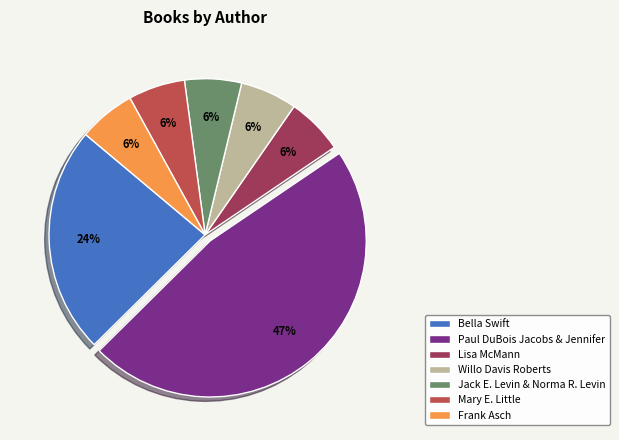

To the nearest percent, what is the difference between the largest and smallest slice percentages?

41%